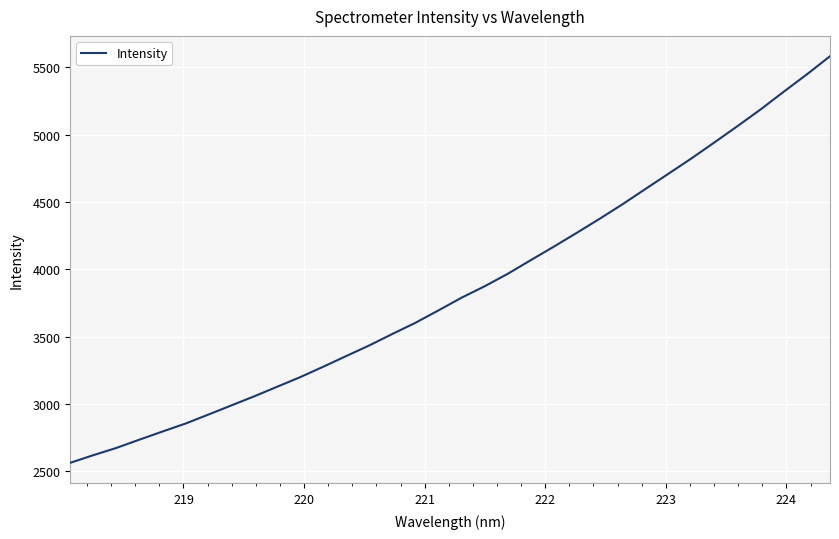

What is the greatest value displayed?

5581.2